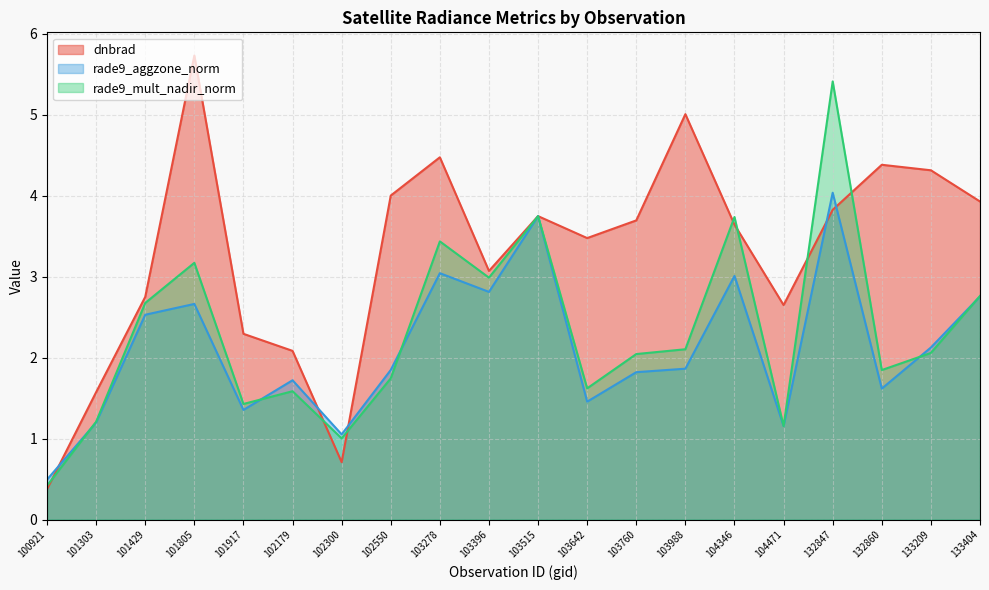

True or false: dnbrad has more than 2 interior local peaks.

True